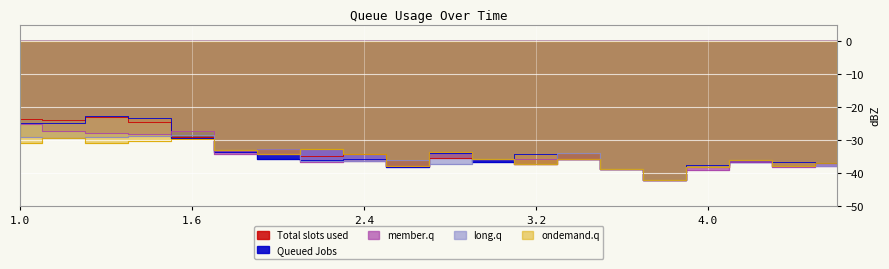

Rank the series by their maximum value, from lowest to highest.

ondemand.q, long.q, member.q, Total slots used, Queued Jobs